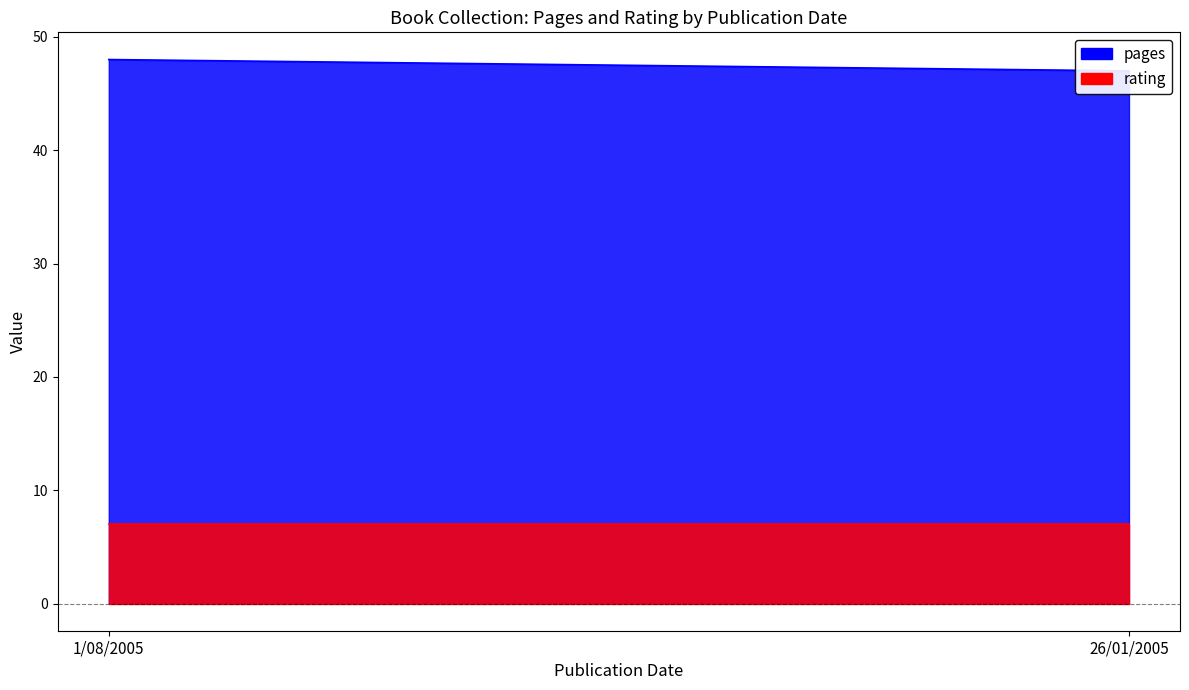

The value of pages at 1/08/2005 is 83. True or false?

False